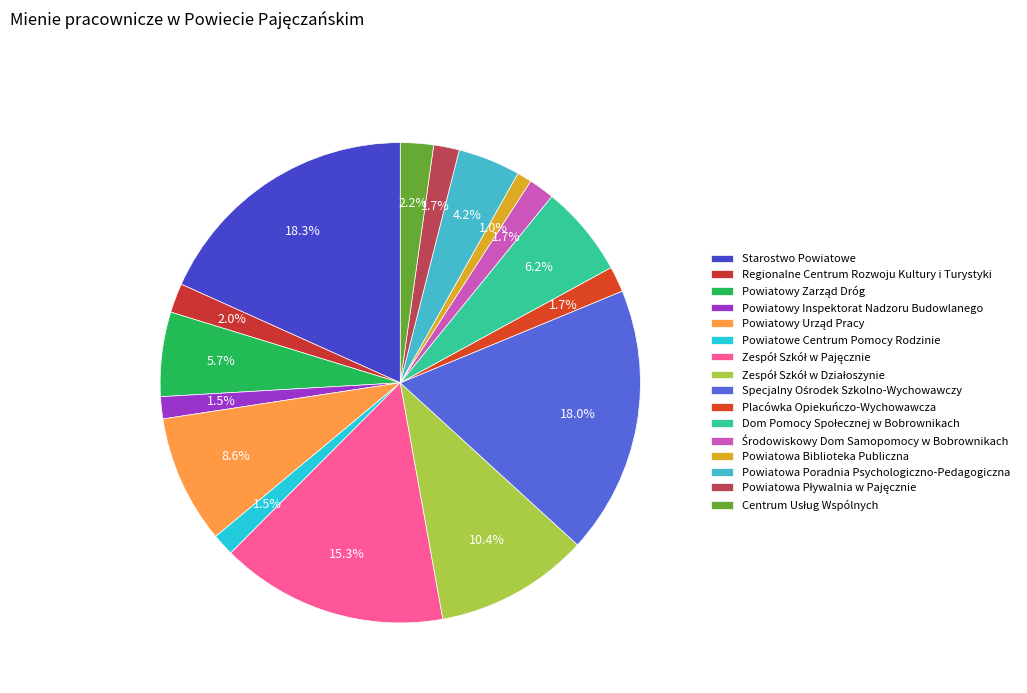

Is it true that Środowiskowy Dom Samopomocy w Bobrownikach is 2% of the pie?

True